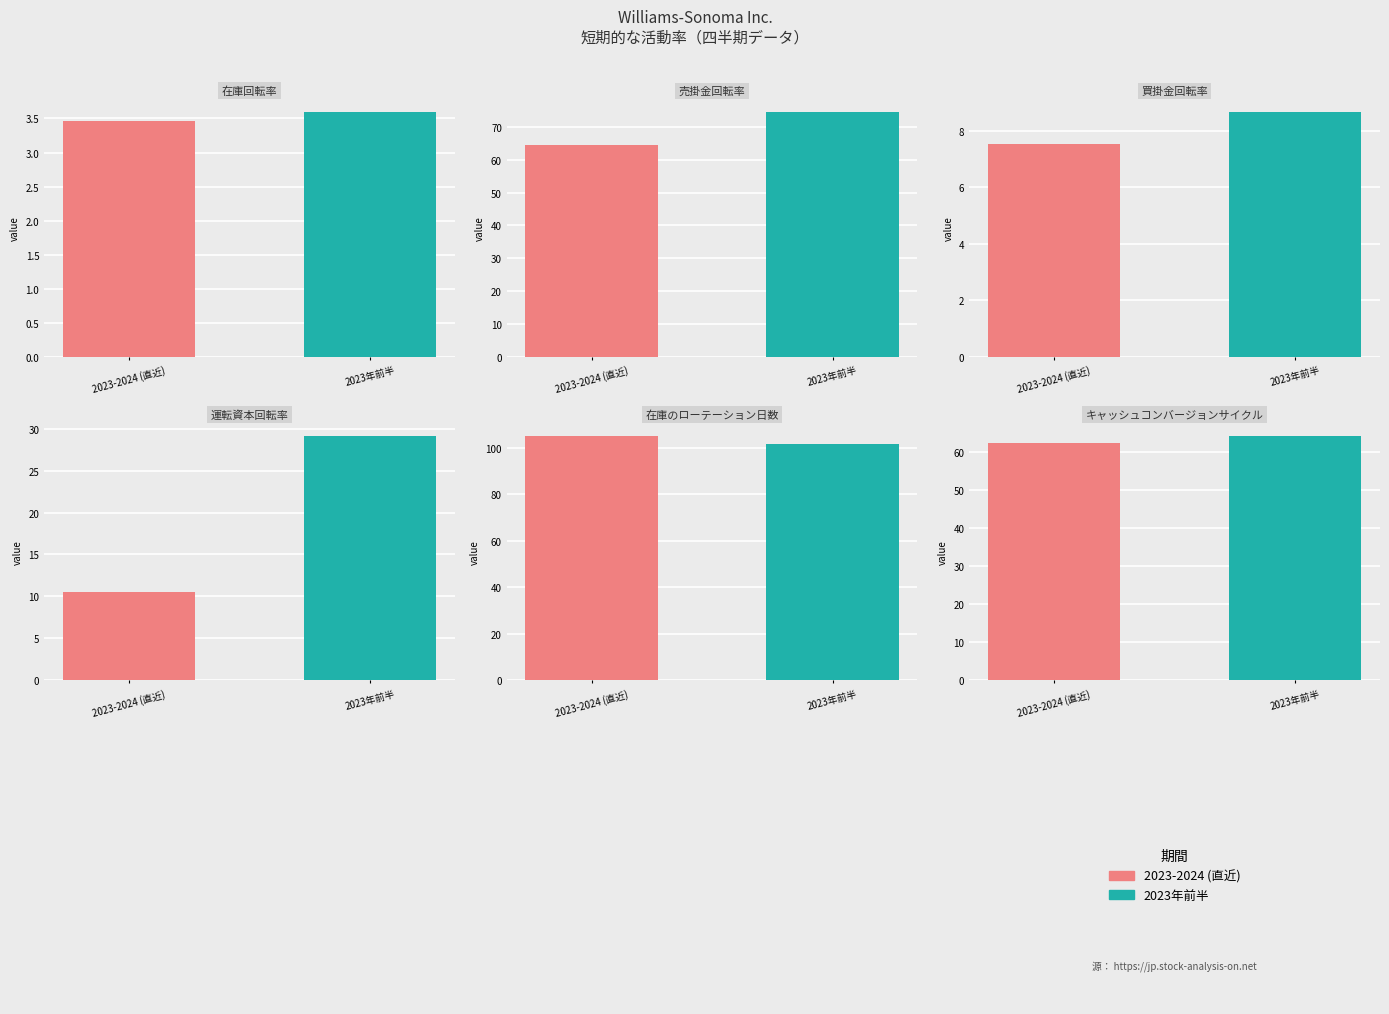

The value of 運転資本回転率 at 2023-07-30 is 36.3. True or false?

False